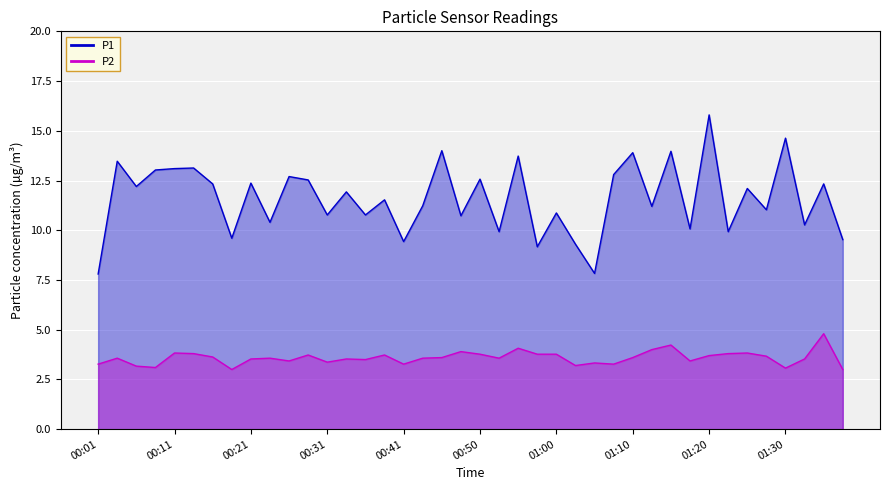

Which series has the largest total across all categories?

P1